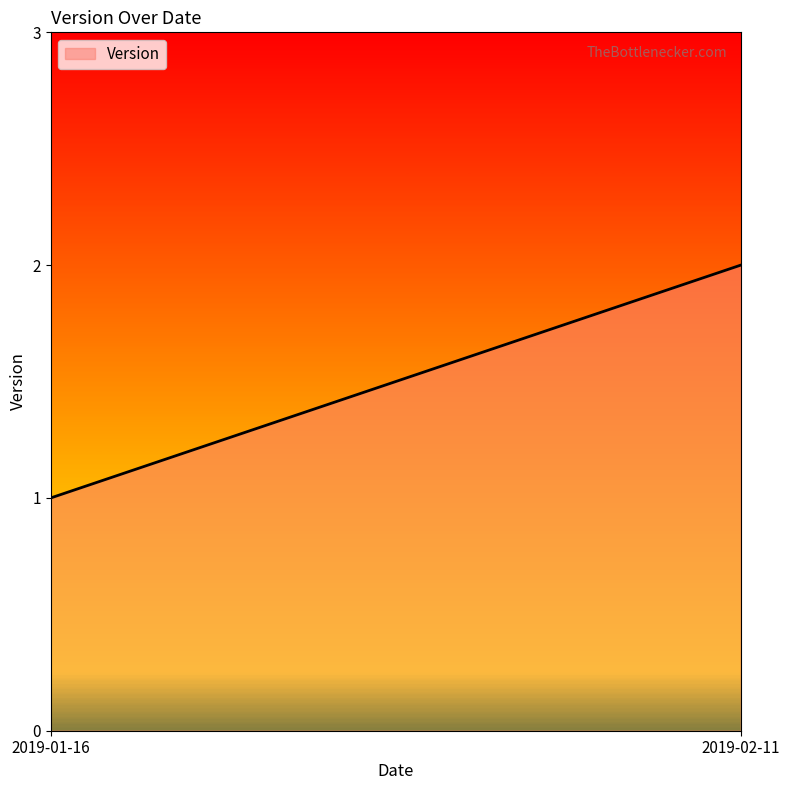

At which category does the chart reach its peak across all series?

2019-02-11